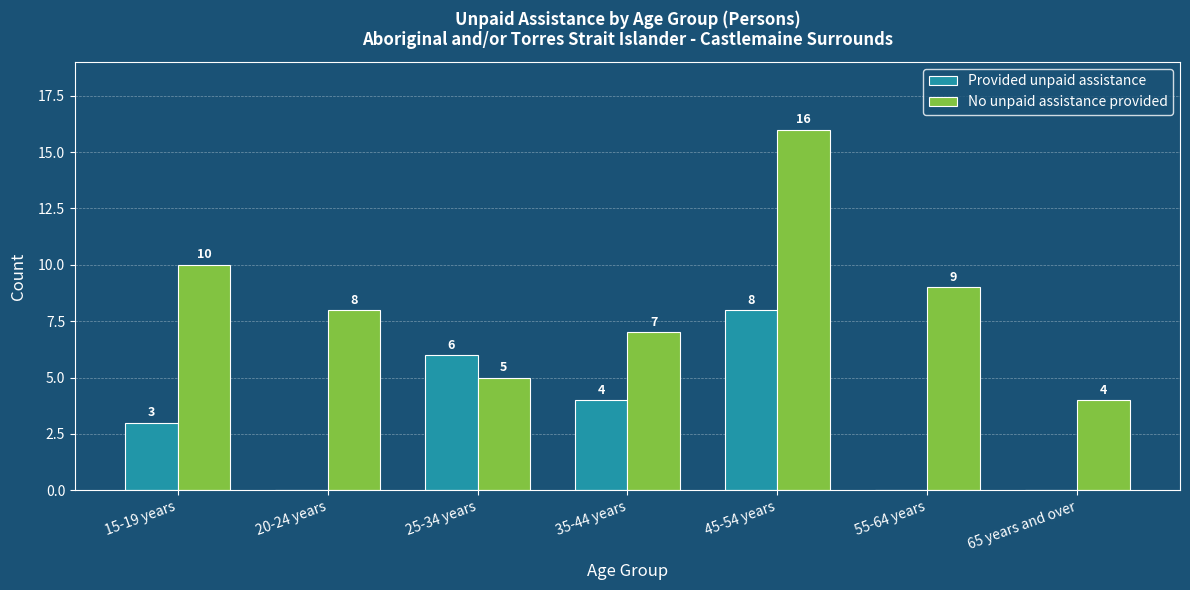

Between 20-24 years and 35-44 years, which series saw the biggest shift?

Provided unpaid assistance